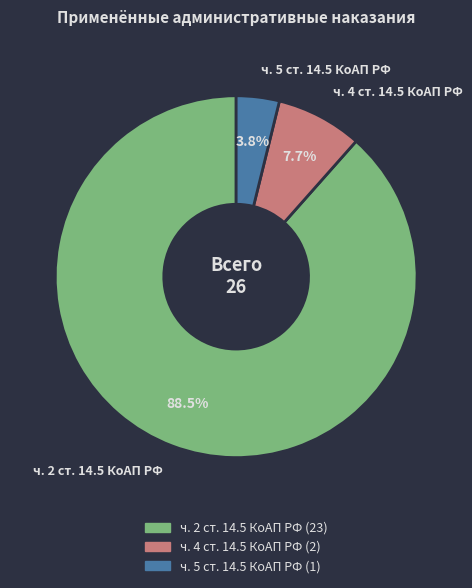

True or false: ч. 4 ст. 14.5 КоАП РФ accounts for 8% of the total.

True